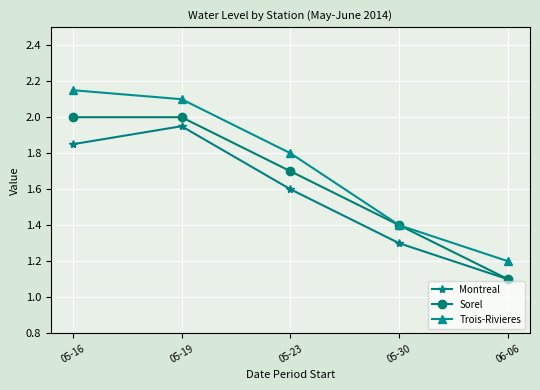

What are all the series names shown in the legend?

Montreal, Sorel, Trois-Rivieres